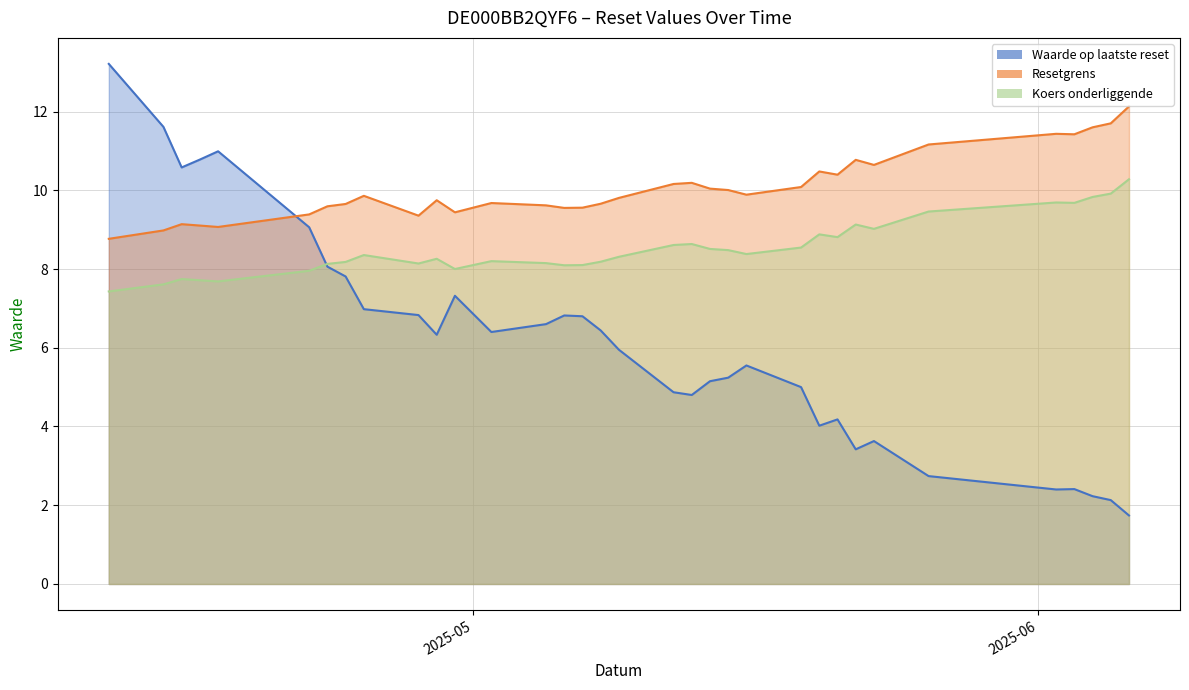

Rank the series at 2025-04-24 from highest to lowest value.

Resetgrens, Koers onderliggende, Waarde op laatste reset